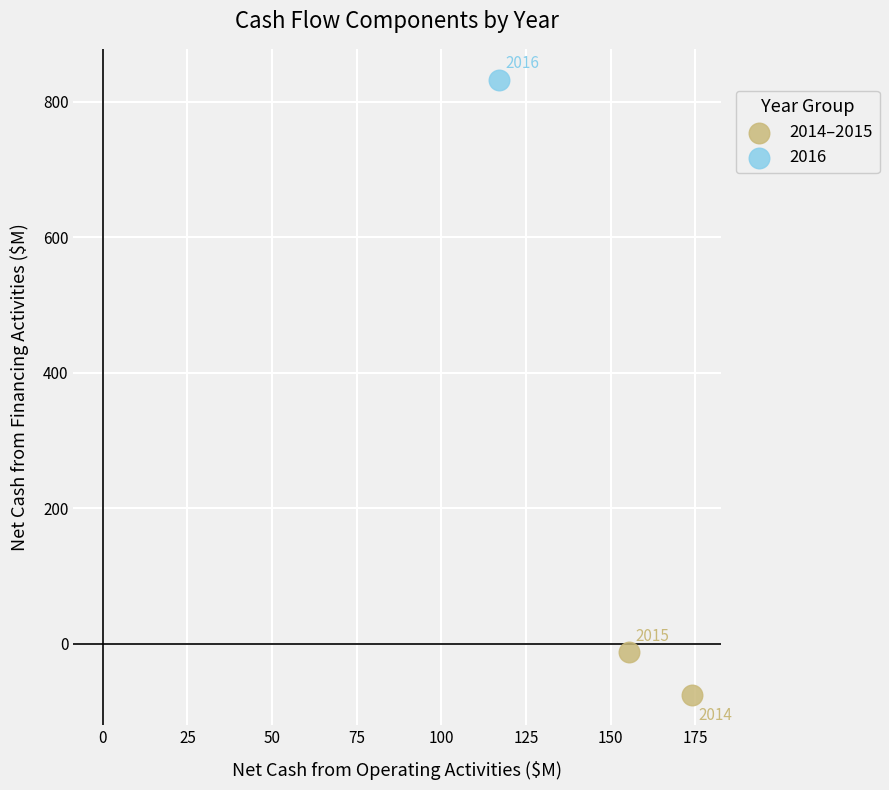

What are all the series names shown in the legend?

2014–2015, 2016